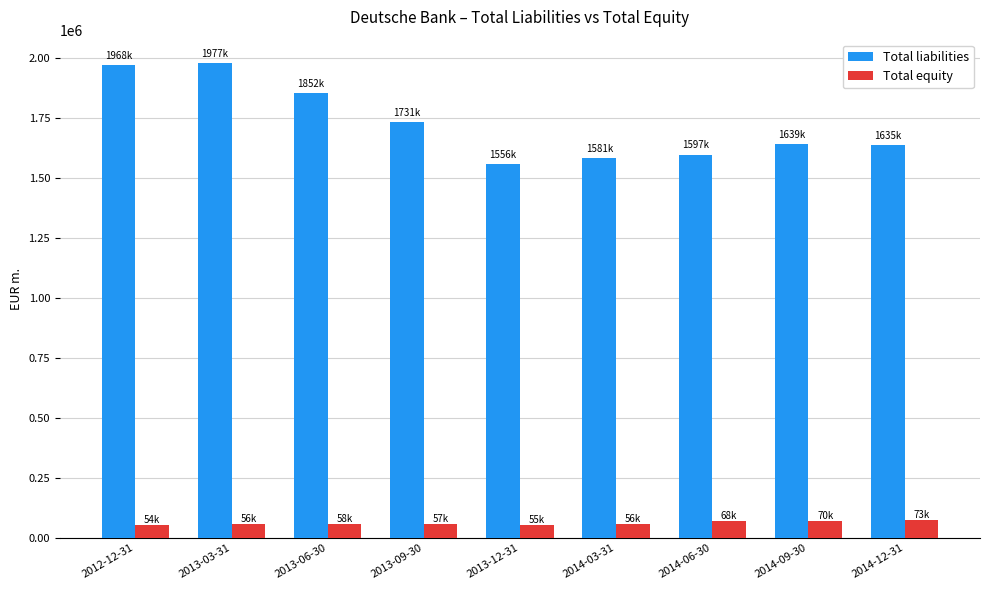

What is the sum of all Total equity values?

547530.6